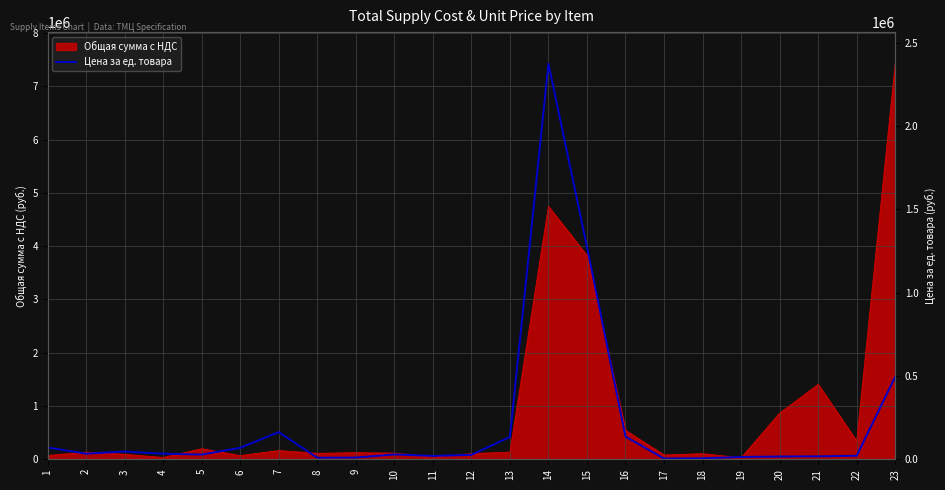

The value at 8 is 9310. True or false?

True